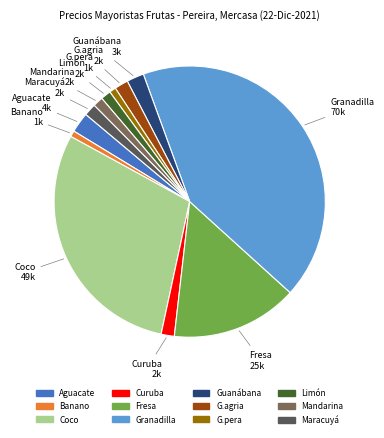

Does any single category account for the majority?

No